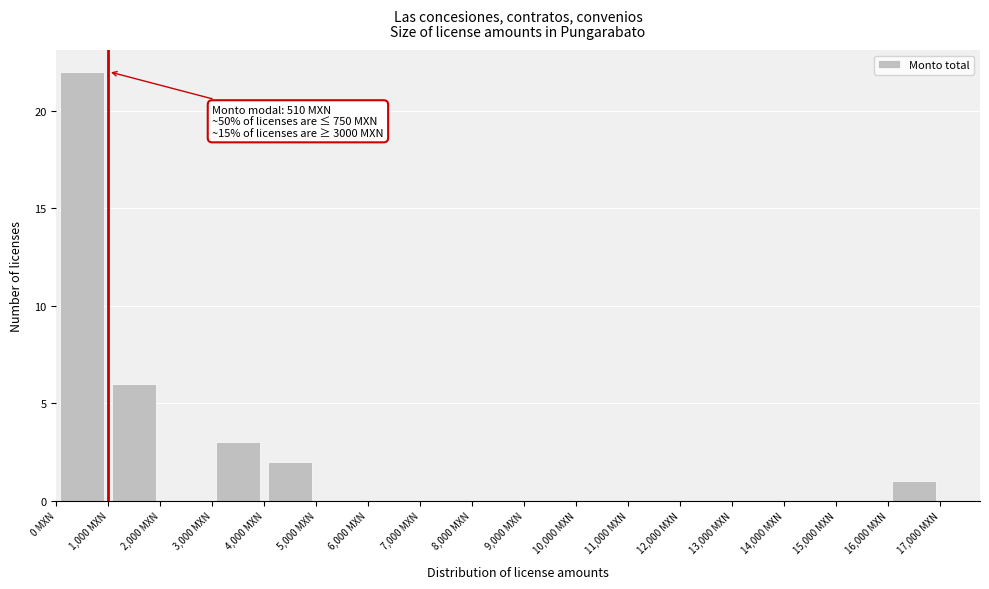

Over which range of the x-axis is the bar tallest?

0 to 1000